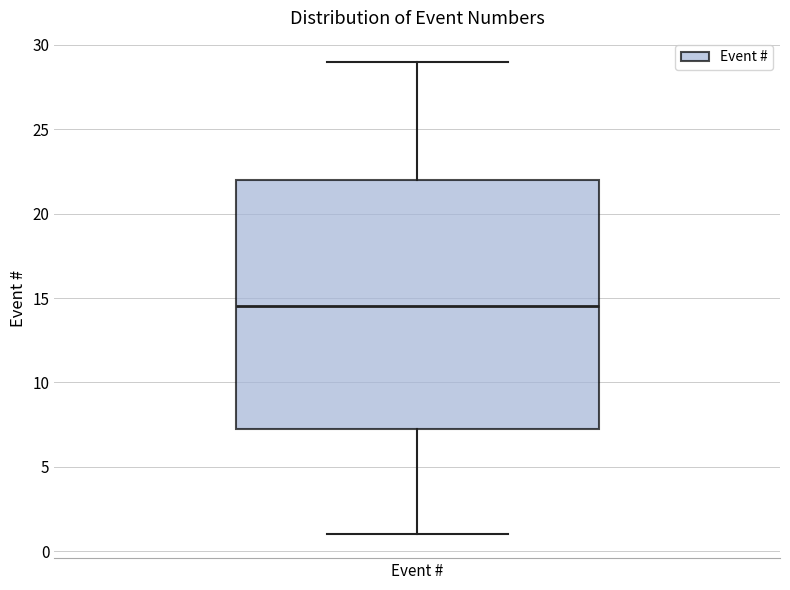

Where does the median line of the box for Event # sit on the y-axis? The values are not printed on the chart, so give them approximately, as read against the axis.

14.5